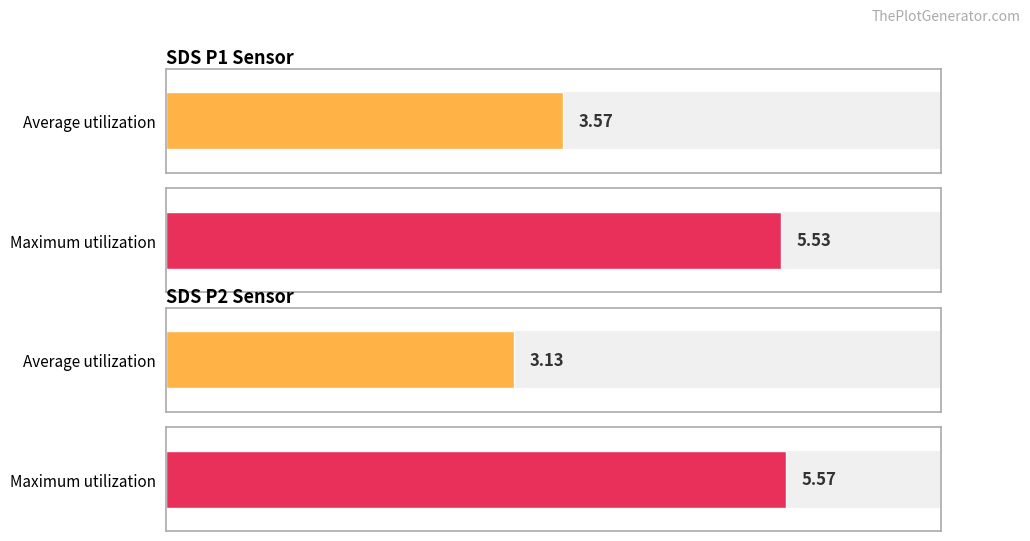

Rank the series by their maximum value, from highest to lowest.

Maximum utilization, Average utilization